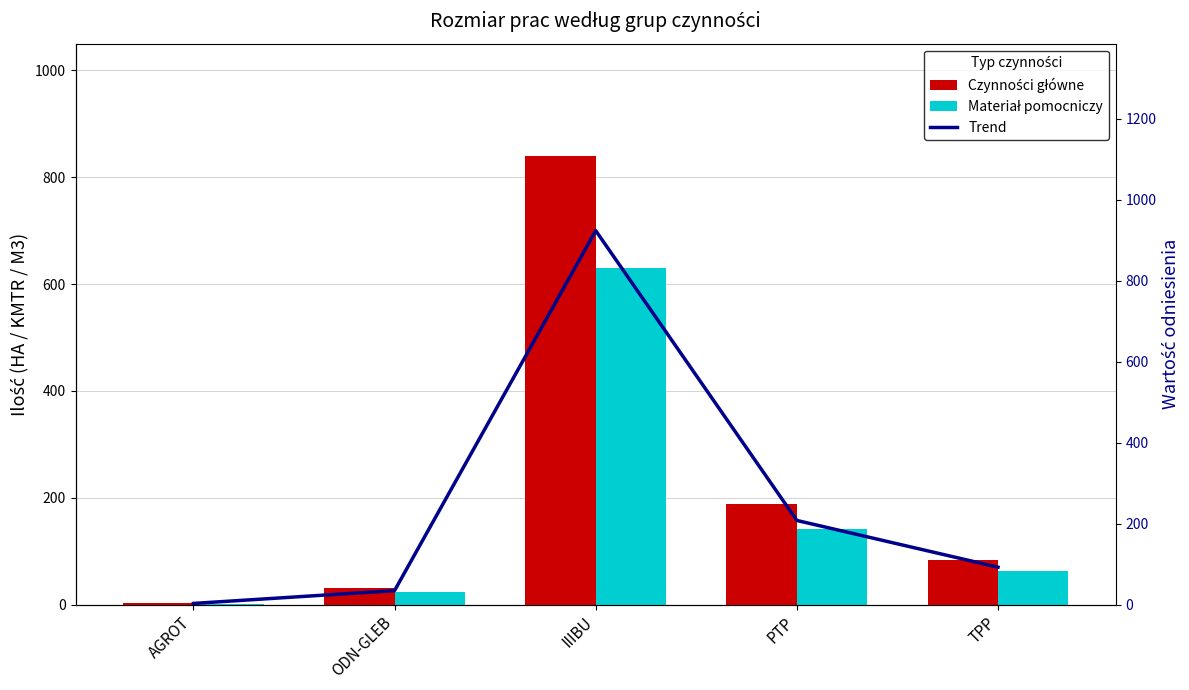

Which category has the lowest value across all series?

AGROT